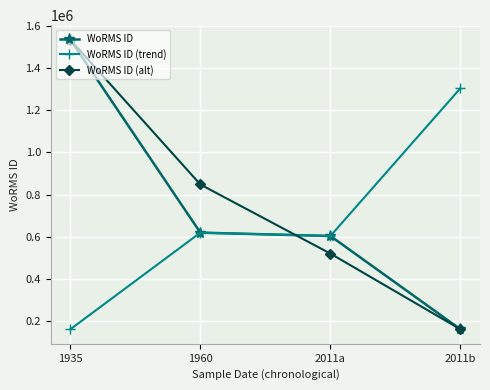

How many WoRMS ID (alt) values are between 519830 and 1534934?

3